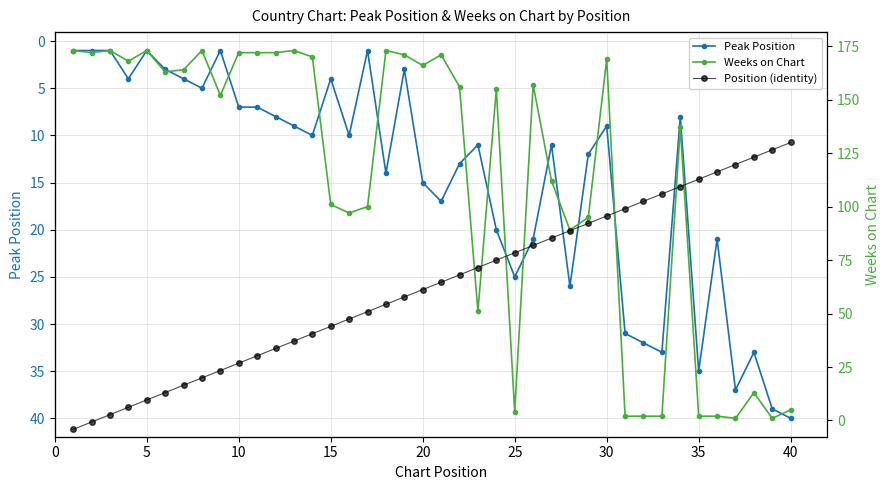

Does the chart have visible grid lines?

Yes